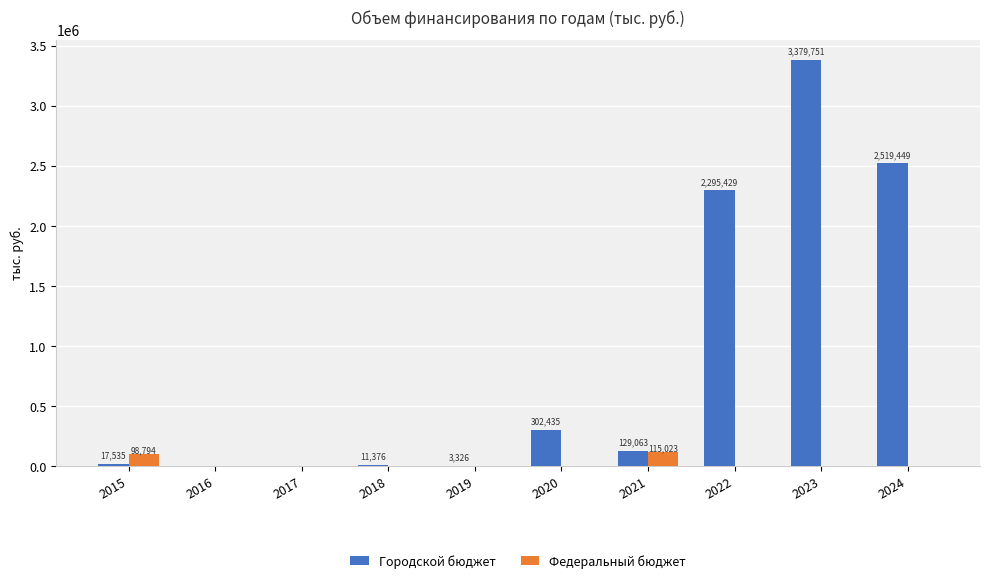

What is the maximum value shown in the chart?

3379751.4